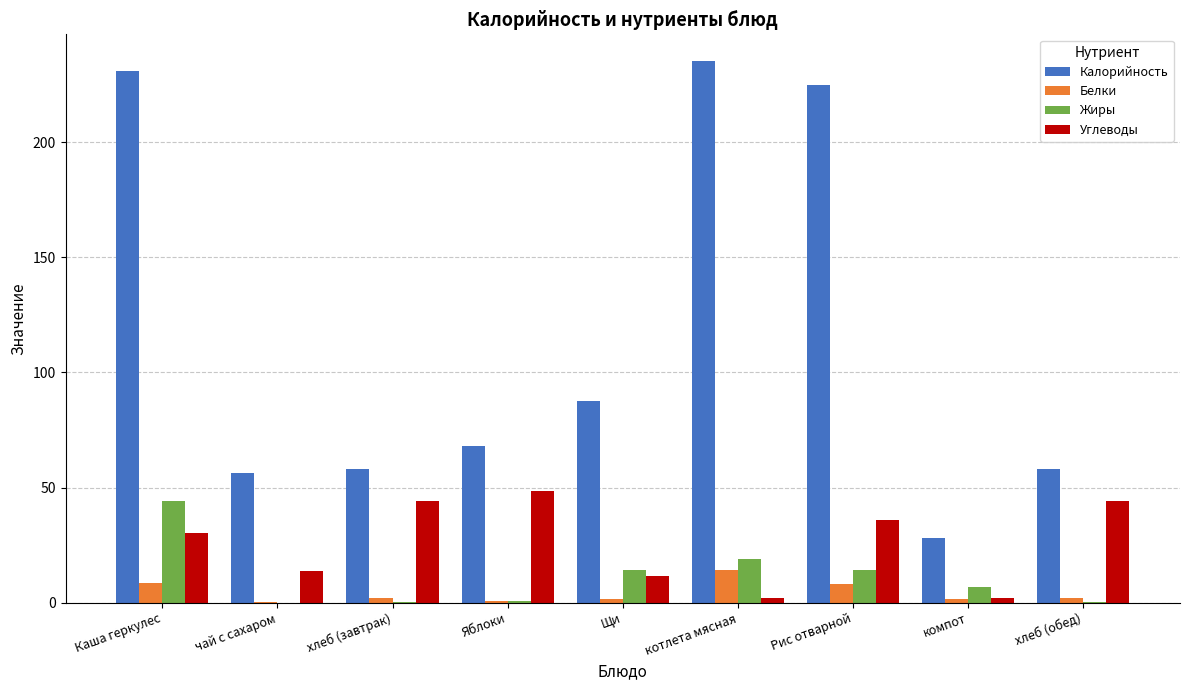

The Калорийность series shows 16.0 at хлеб (завтрак). True or false?

False